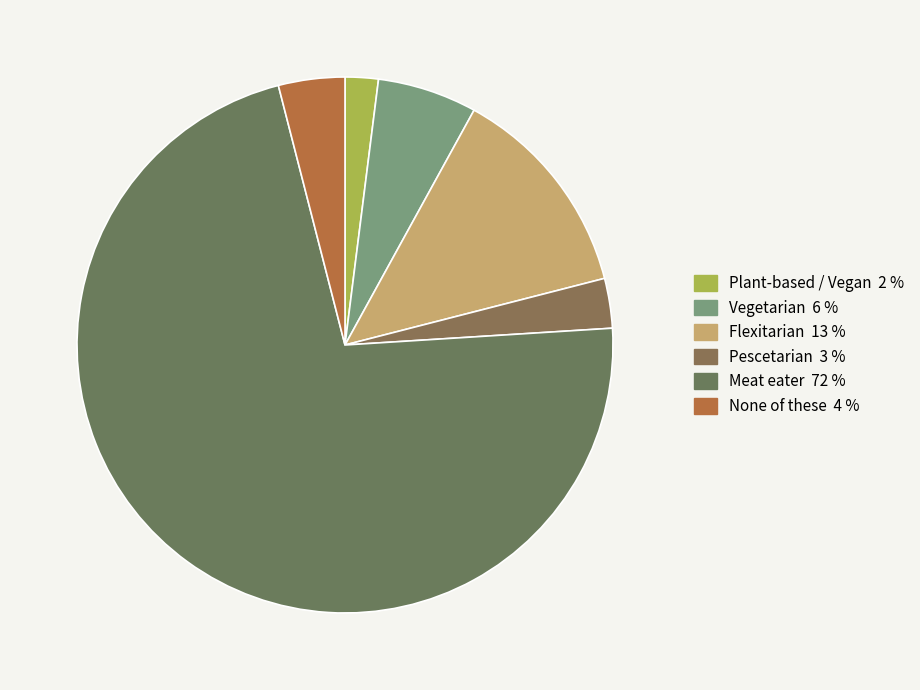

Which slice is the largest?

Meat eater